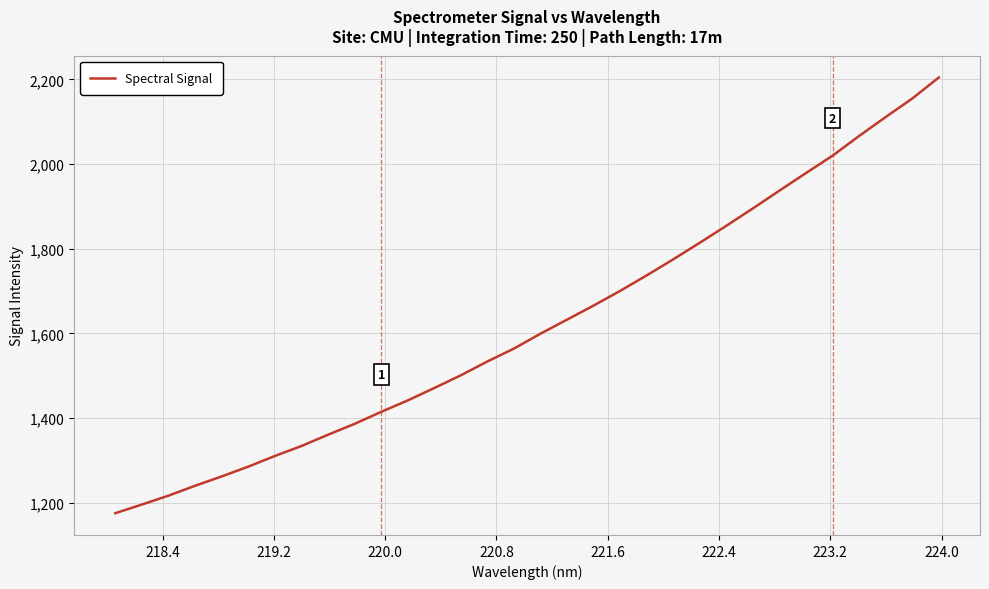

What is the sum of all values?

51847.8